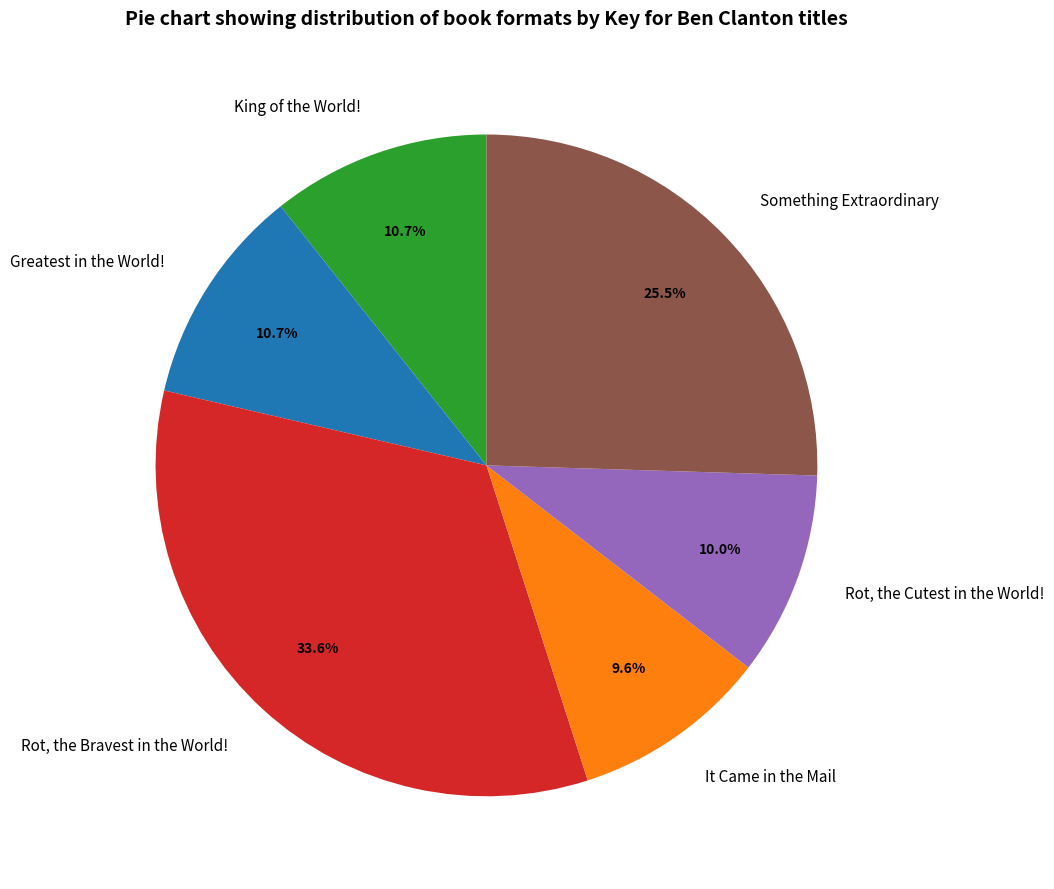

To the nearest percent, what is the average slice percentage?

17%